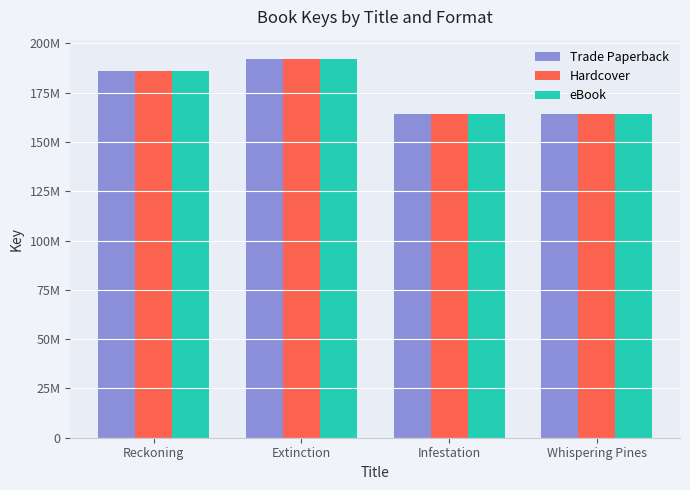

Are the bars horizontal?

No